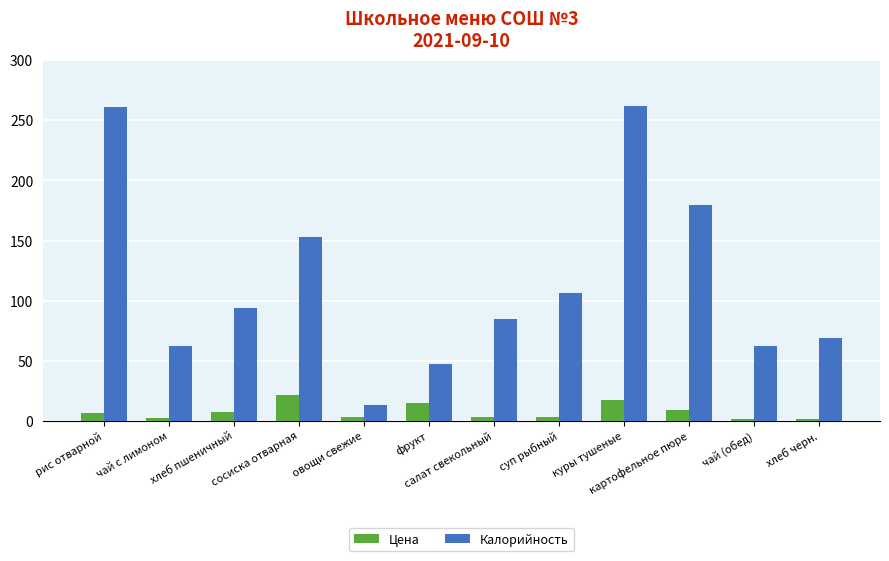

Rank the series at сосиска отварная from highest to lowest value.

Калорийность, Цена